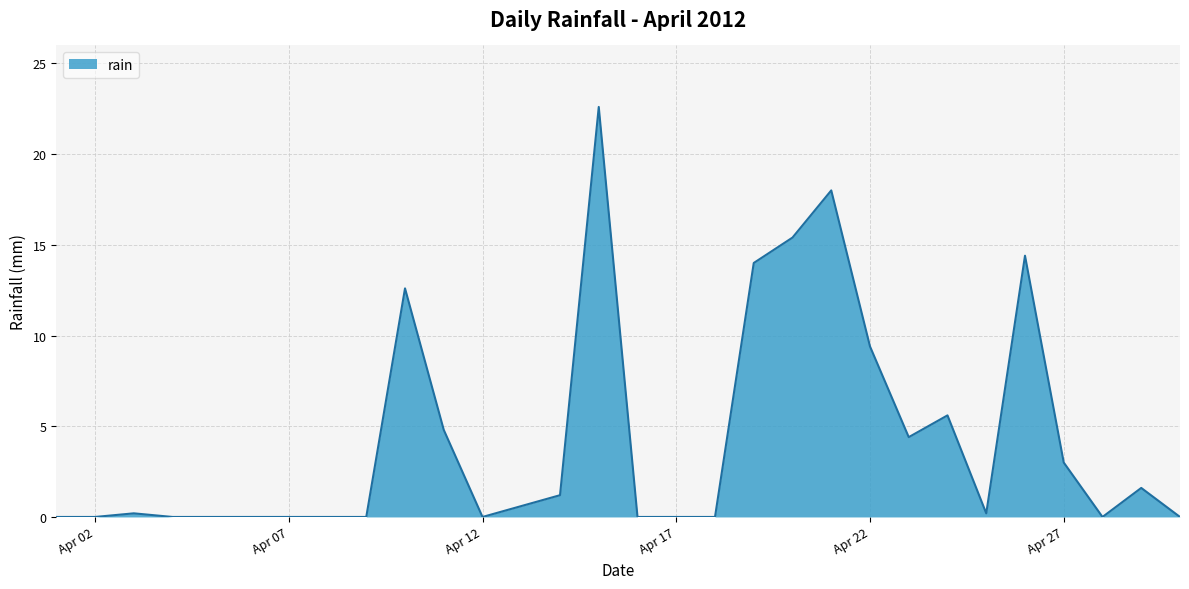

What is the greatest value displayed?

22.6